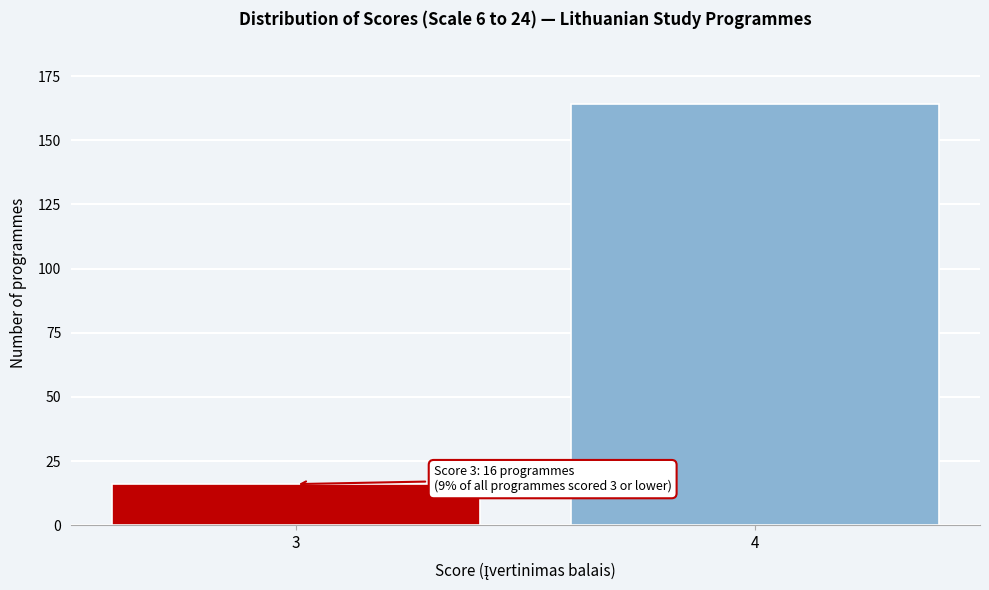

Reading left to right, what are all the values shown in this chart?

3=16	4=164